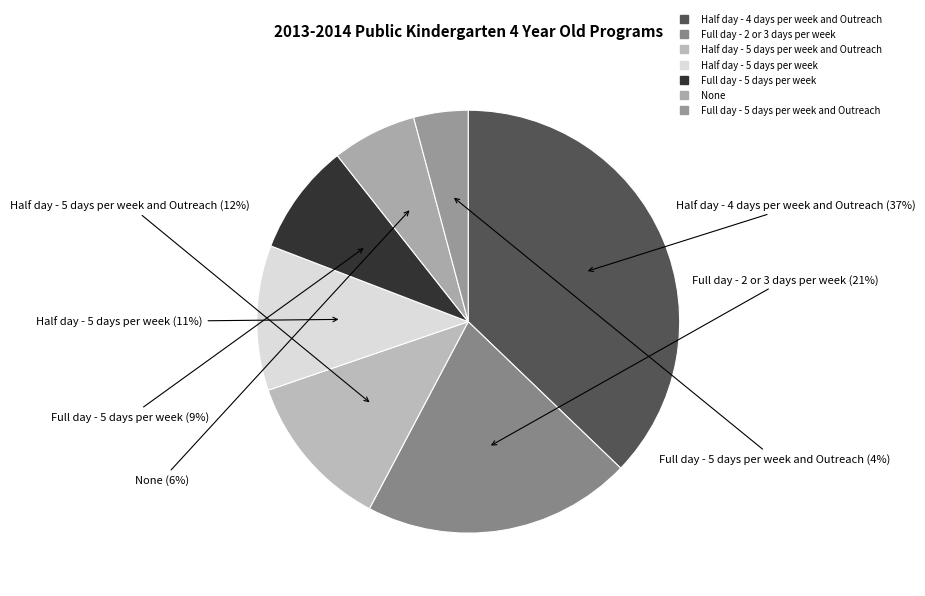

Count the number of slices in the pie.

7